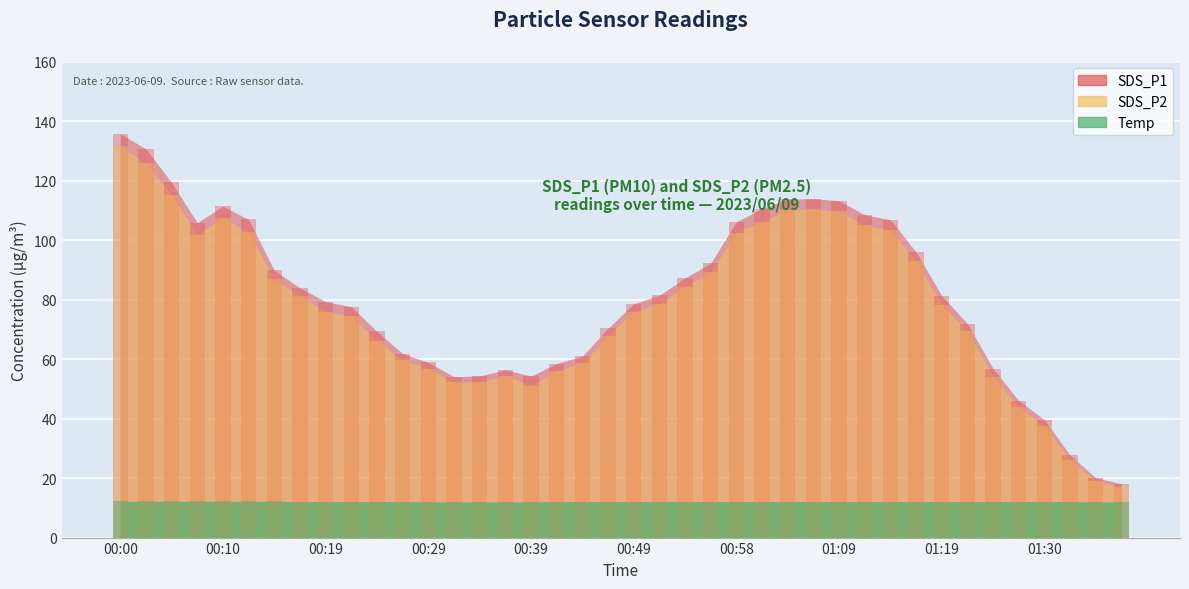

What is the total value across all series at 00:34?

118.7